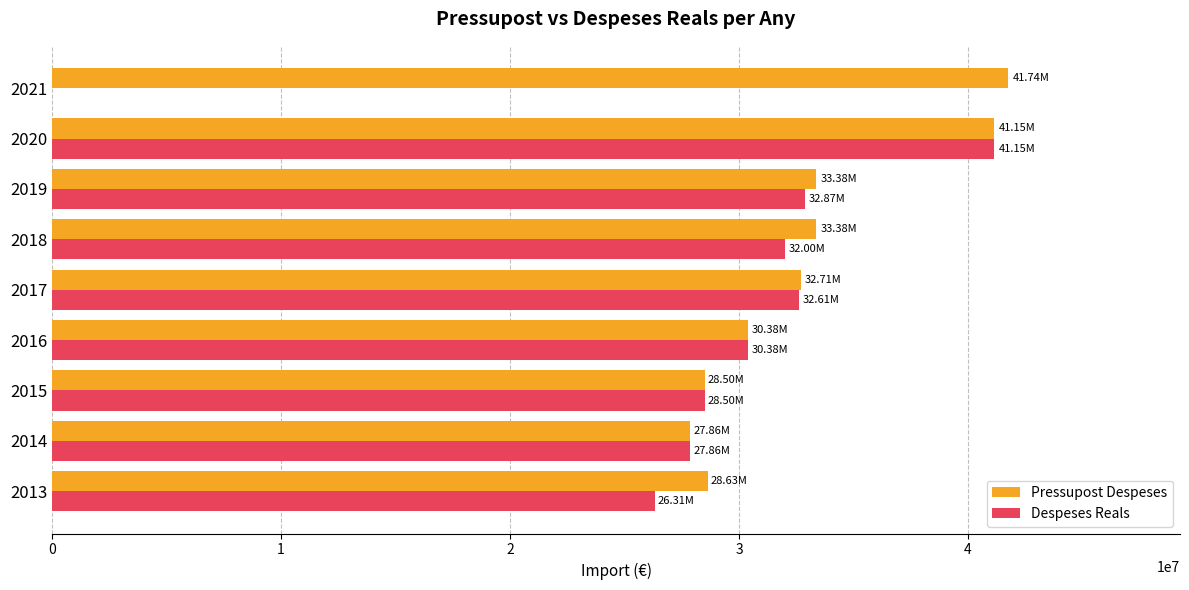

Which series changed the most between 2018 and 2020?

Despeses Reals